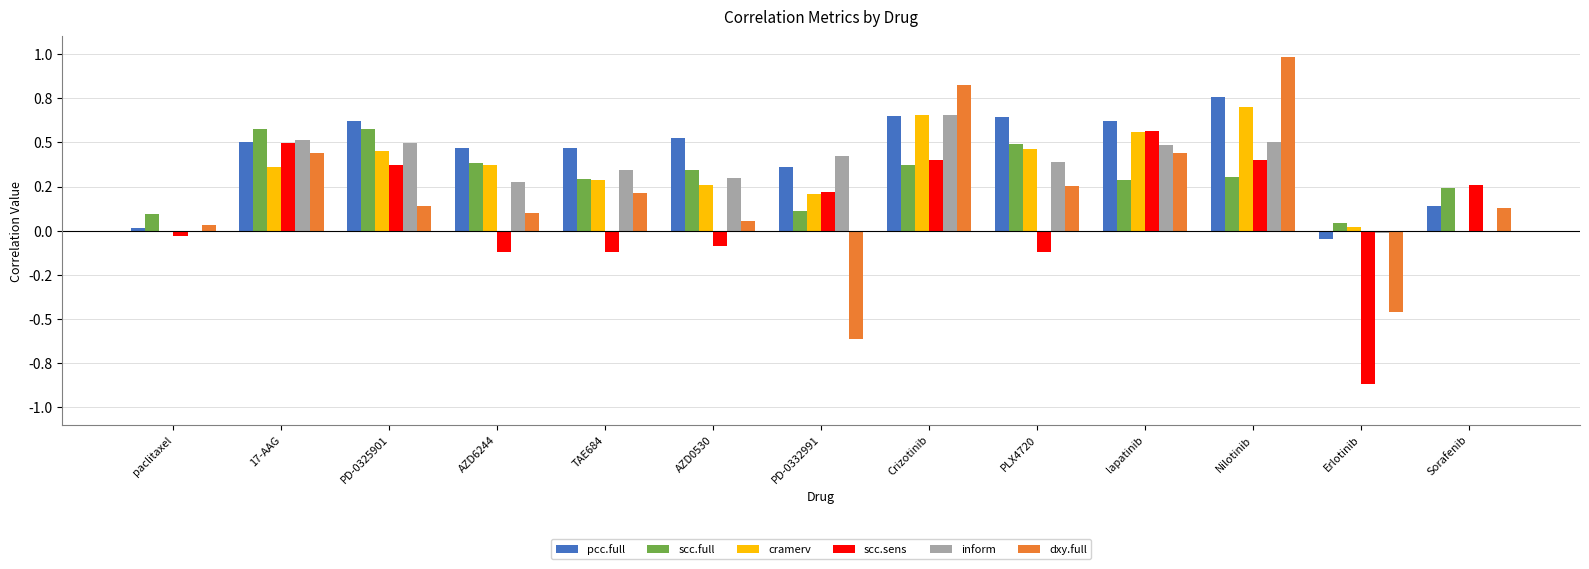

What position from the left is Crizotinib?

8